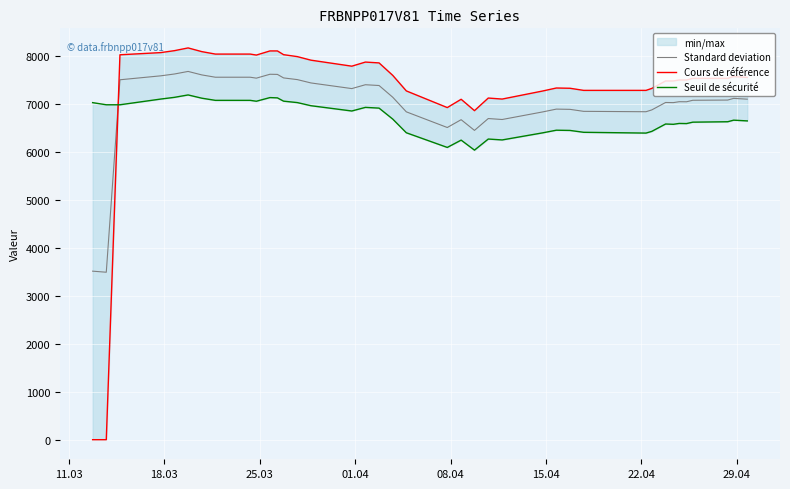

What is the lowest value of the Standard deviation series?

3492.8